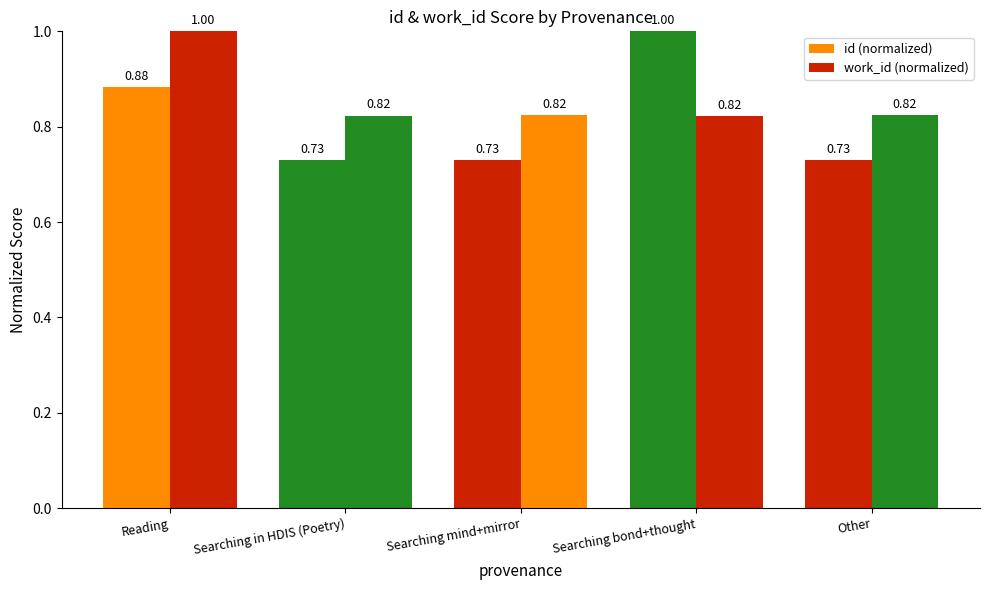

What position from the left is Searching mind+mirror?

3